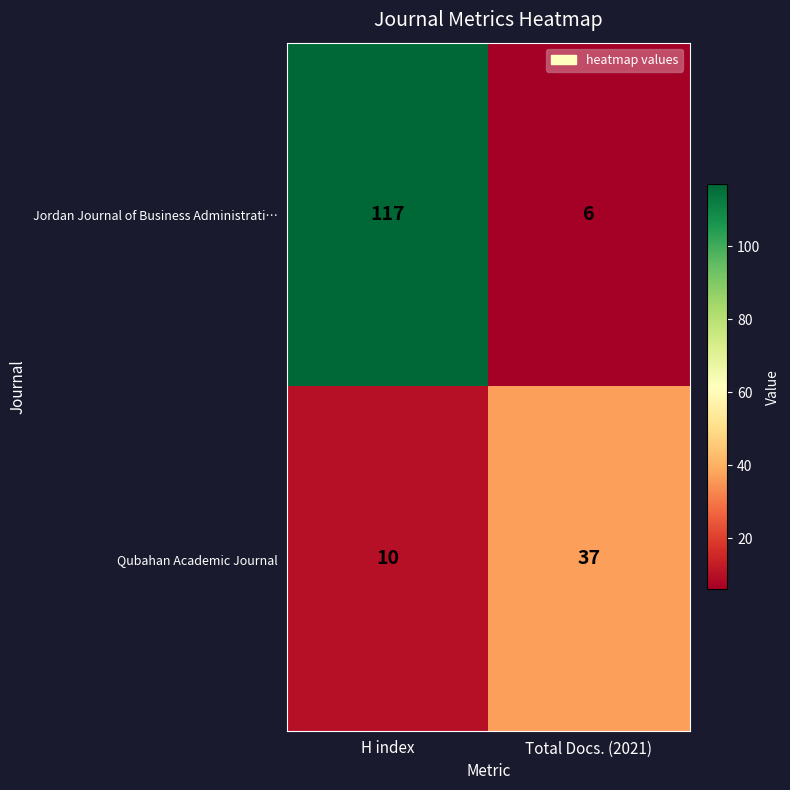

Reading left to right, extract all data points from this chart.

Jordan Journal of Business Administrati…: H index=117	Total Docs. (2021)=6
Qubahan Academic Journal: H index=10	Total Docs. (2021)=37